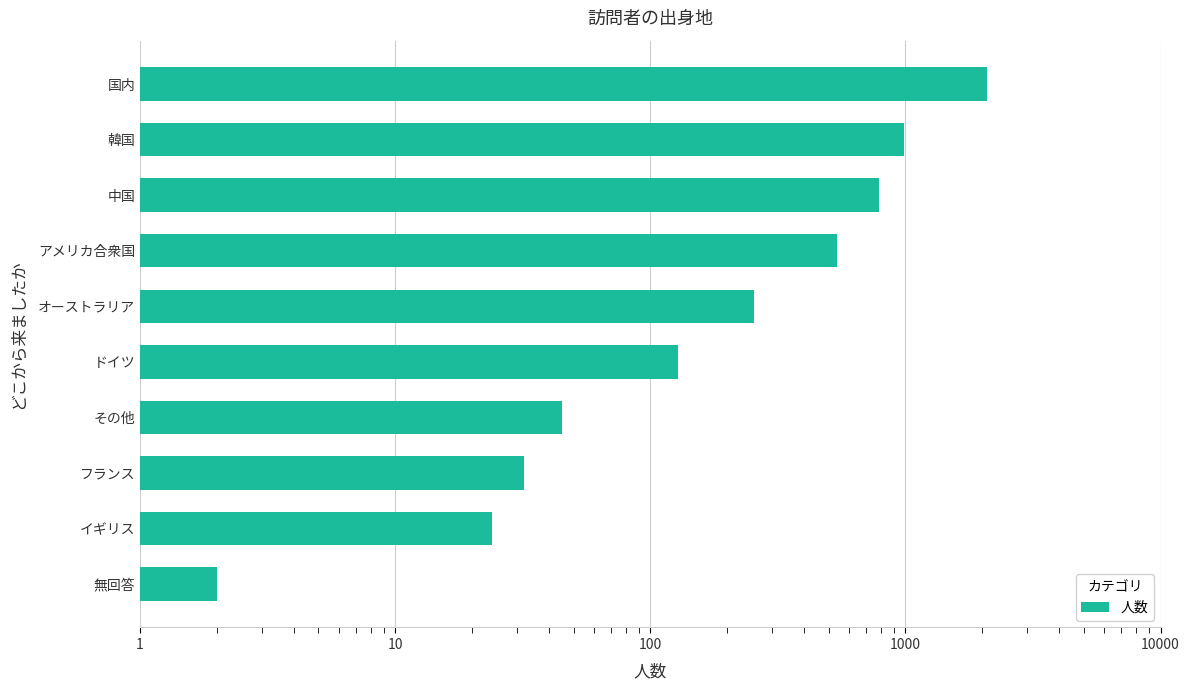

Reading left to right, extract all data points from this chart.

2	24	32	45	128	254	540	784	987	2087